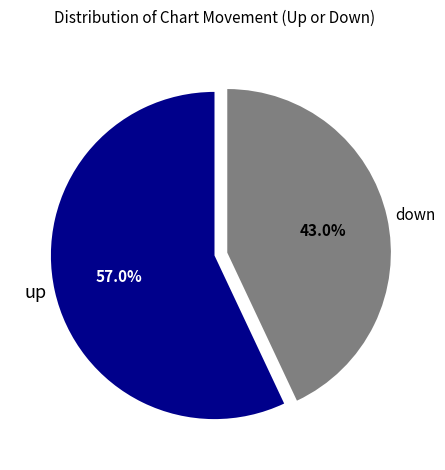

To the nearest percent, what is the difference between the up and down slice percentages?

14%